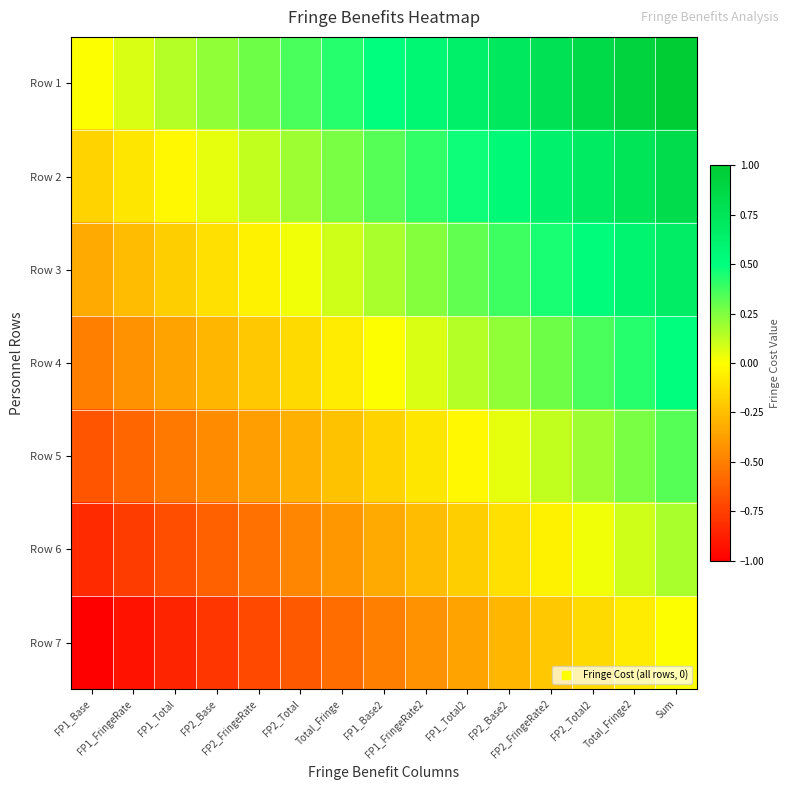

At how many categories does at least one series exceed 0?

14